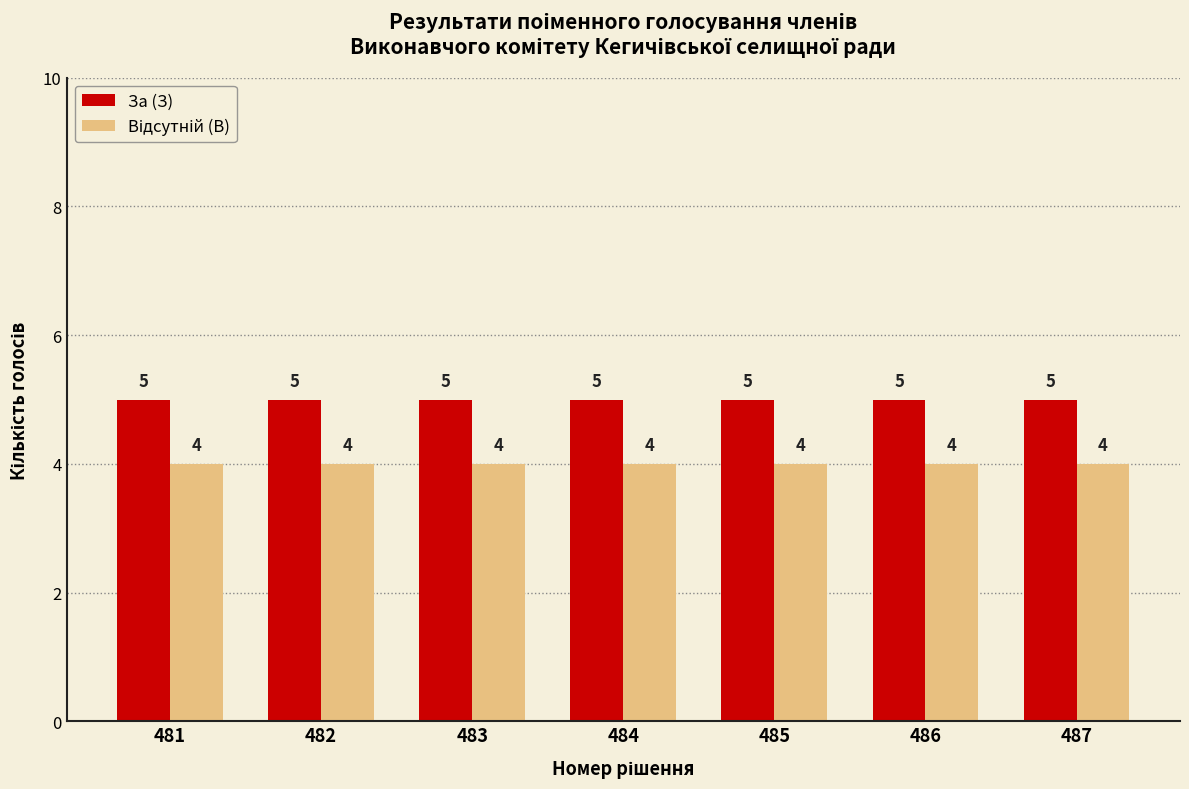

What is the sum of the За (З) values at 486 and 482?

10